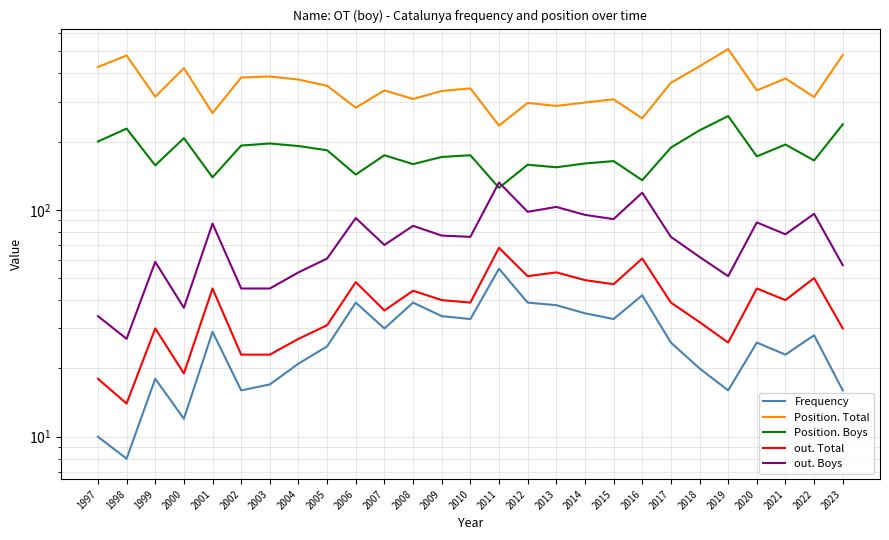

What is the difference between the maximum and minimum values in the Position. Boys series?

134